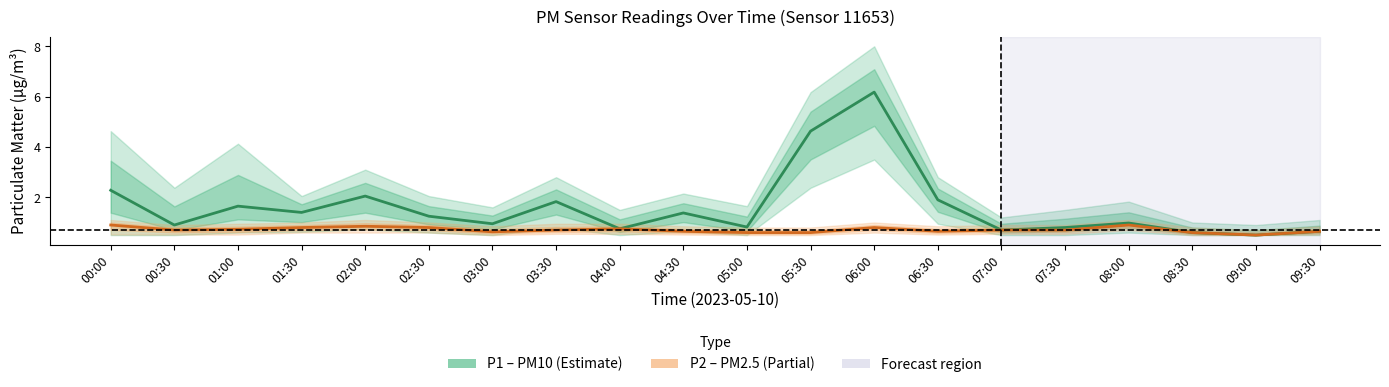

What is the label of the 7th point from the left?

03:00